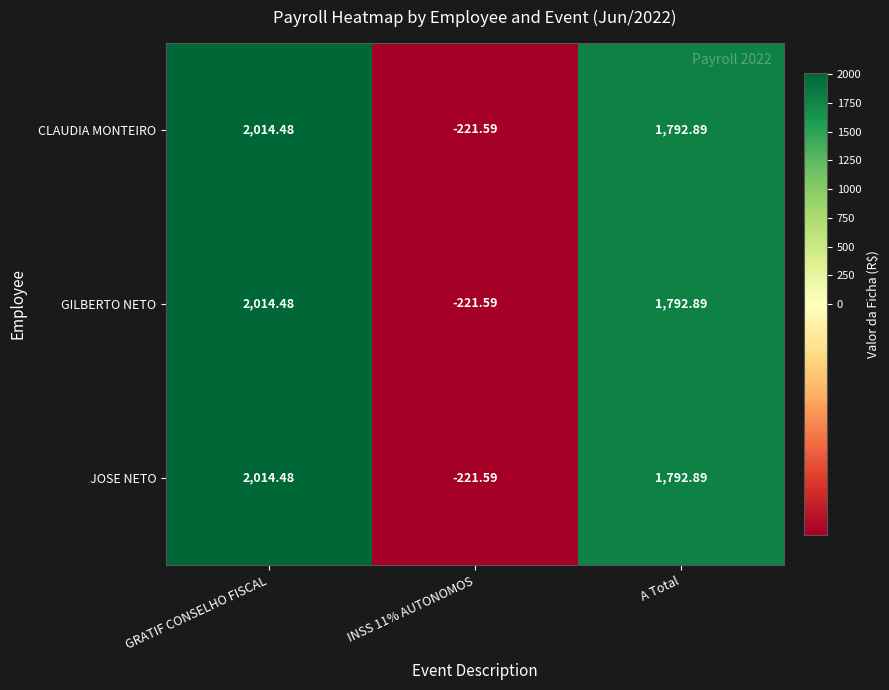

Where does the CLAUDIA MONTEIRO series first go above 1792?

GRATIF CONSELHO FISCAL